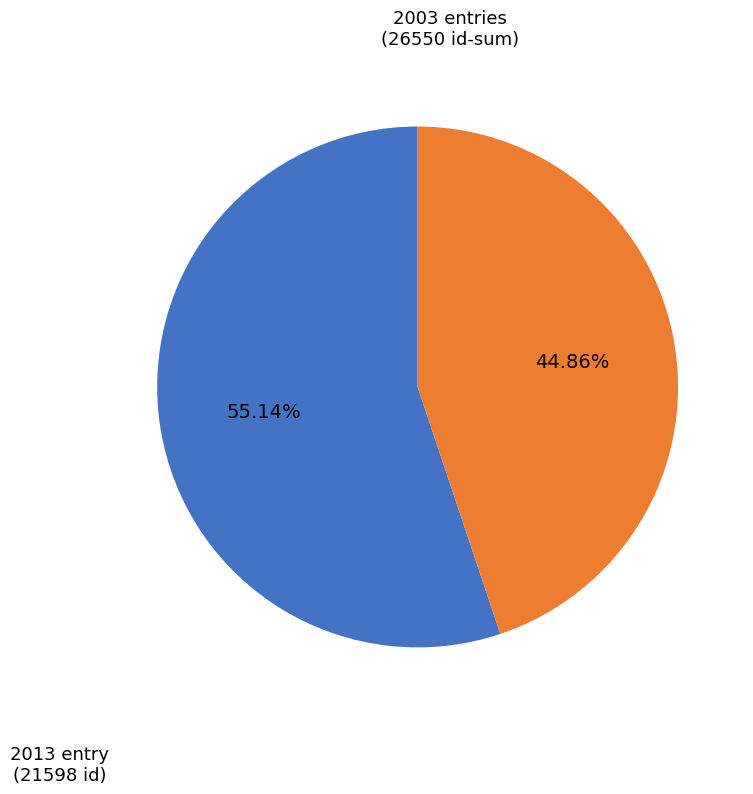

Is there any slice that represents more than half of the pie?

Yes